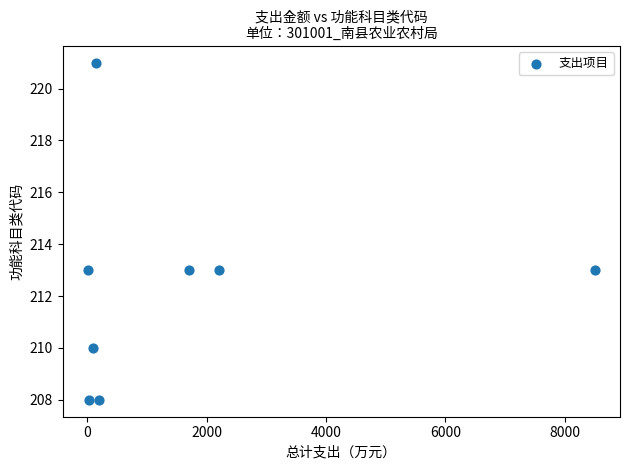

What is the average Y value?

212